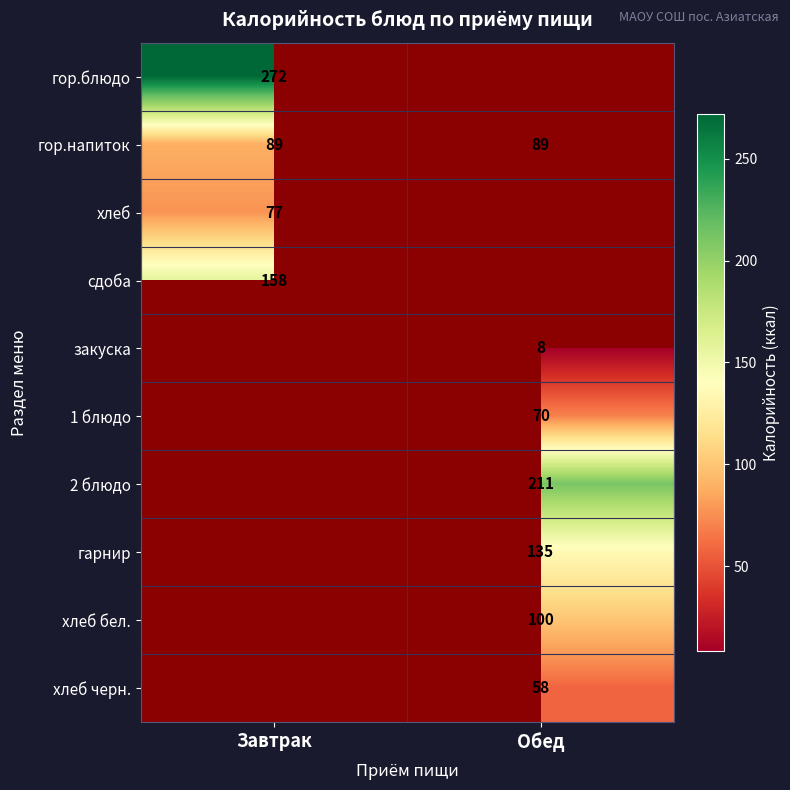

What is the difference between the highest and lowest values at Завтрак?

195.0